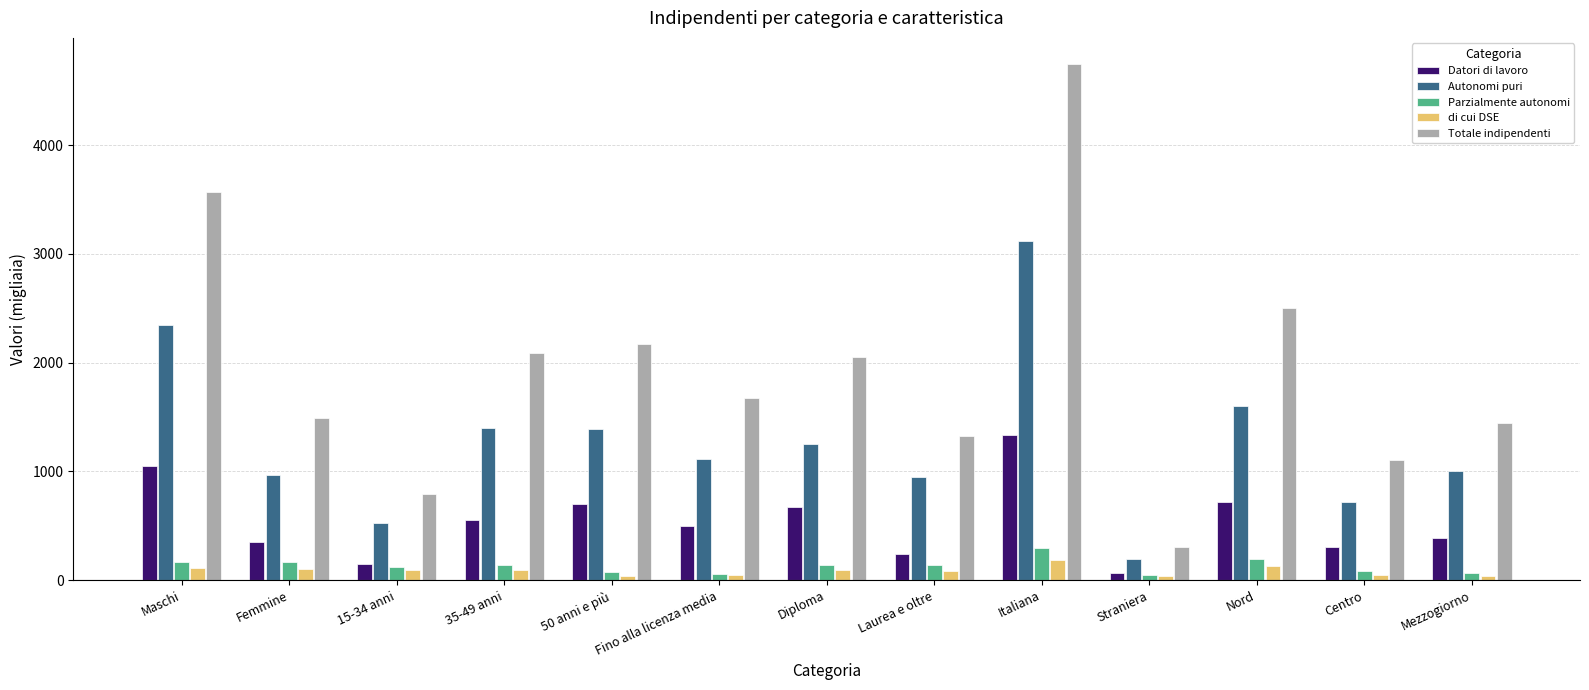

List the series in order of their peak value, lowest first.

di cui DSE, Parzialmente autonomi, Datori di lavoro, Autonomi puri, Totale indipendenti